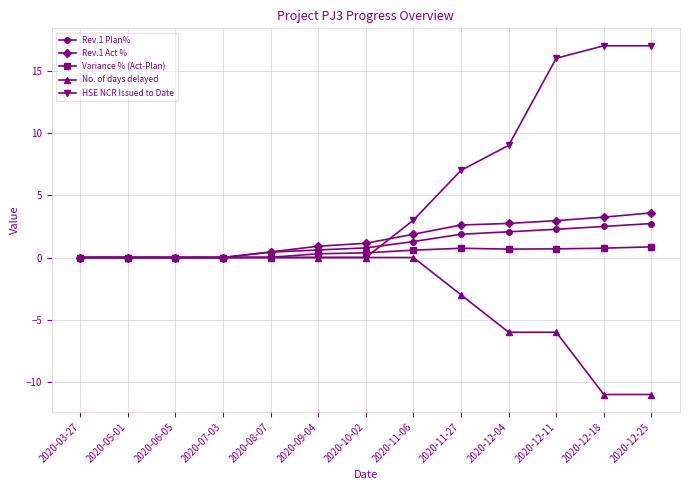

Which series has the widest spread of values?

HSE NCR Issued to Date